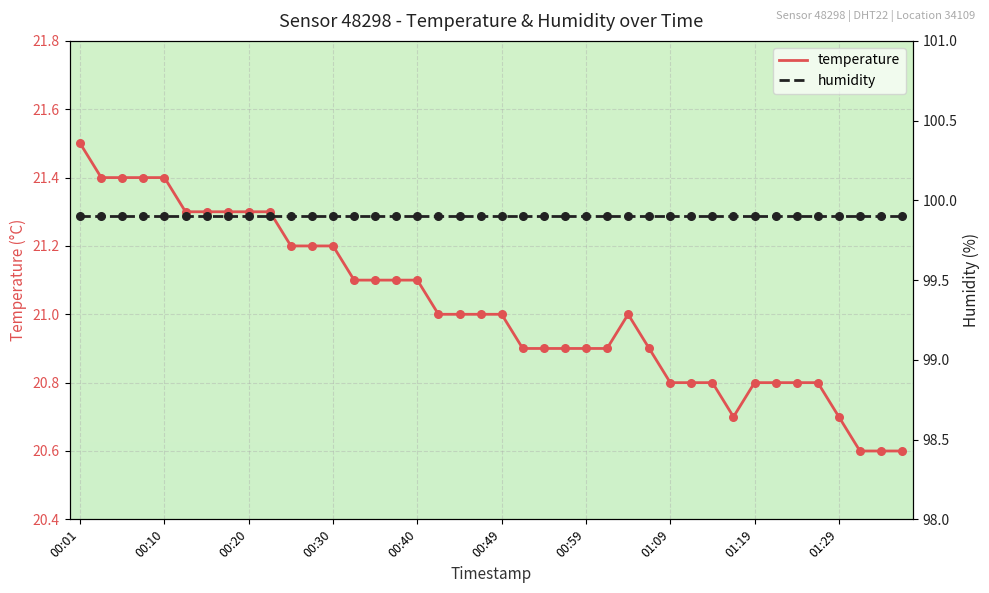

Is the value of humidity at 25 greater than the value of temperature at 29?

Yes